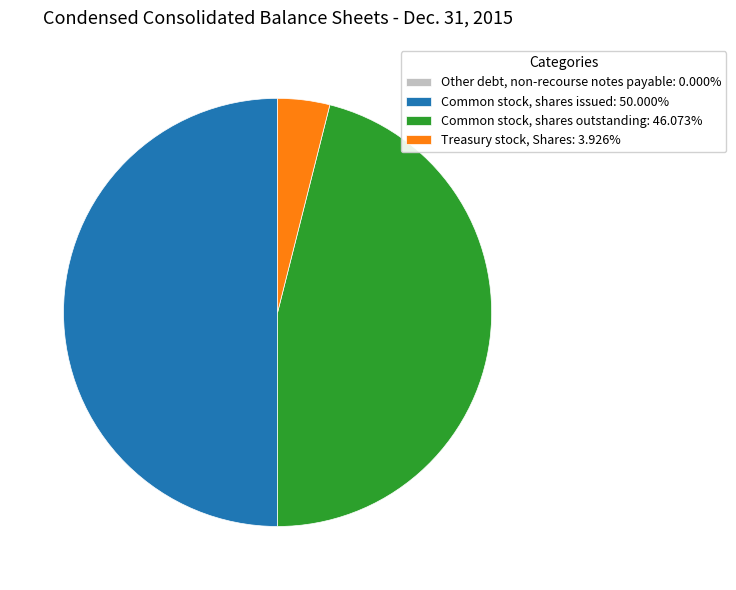

Do Common stock, shares issued: 50.000% and Common stock, shares outstanding: 46.073% together represent more than half of the pie?

Yes